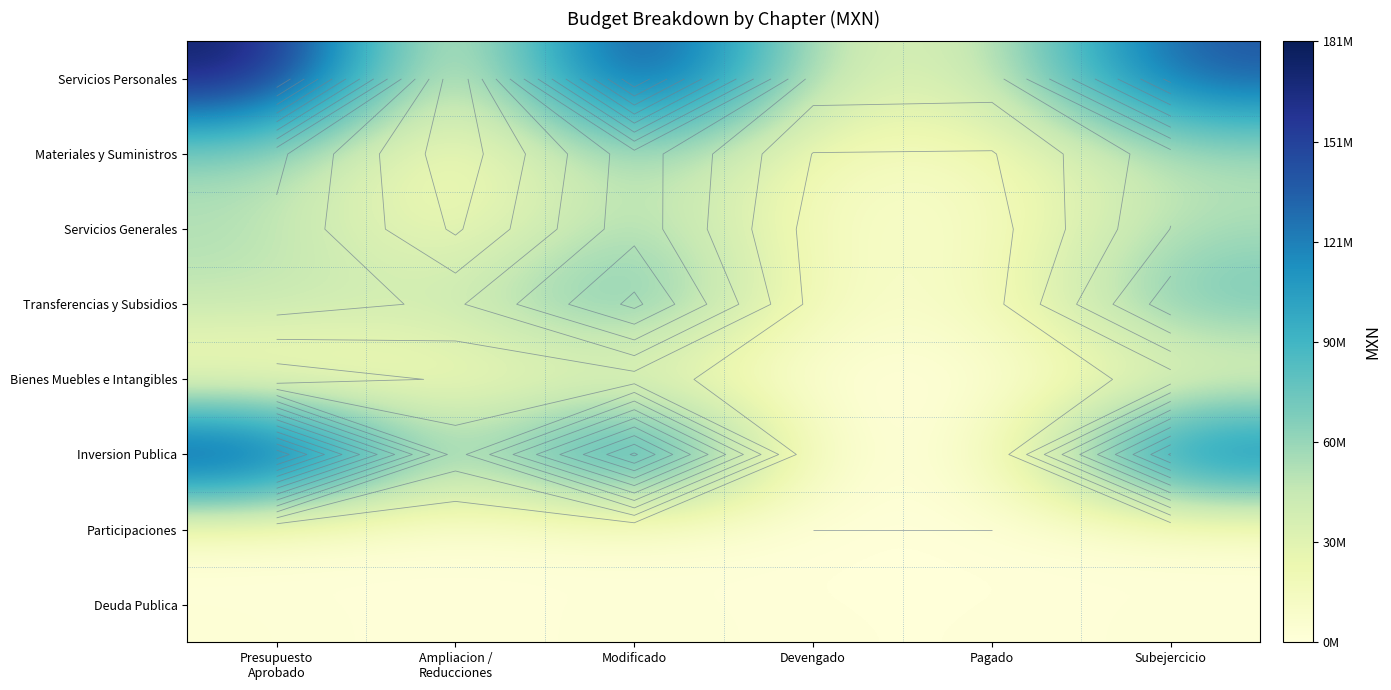

Which category has the highest value in the Servicios Generales series?

Modificado